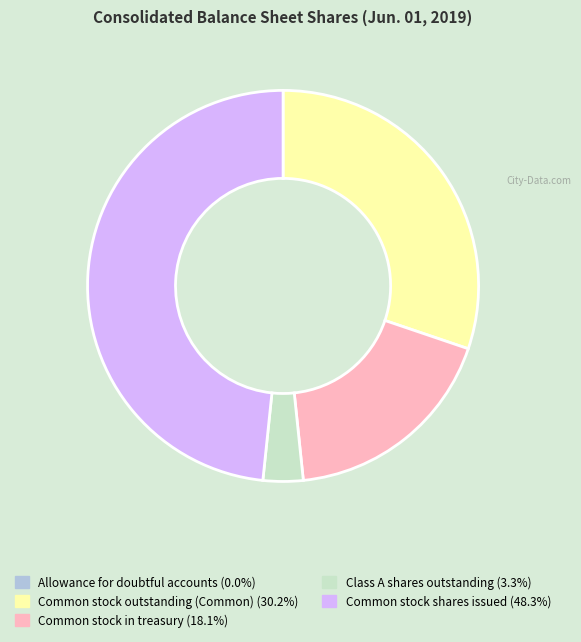

Which category has the biggest portion of the pie?

Common stock shares issued